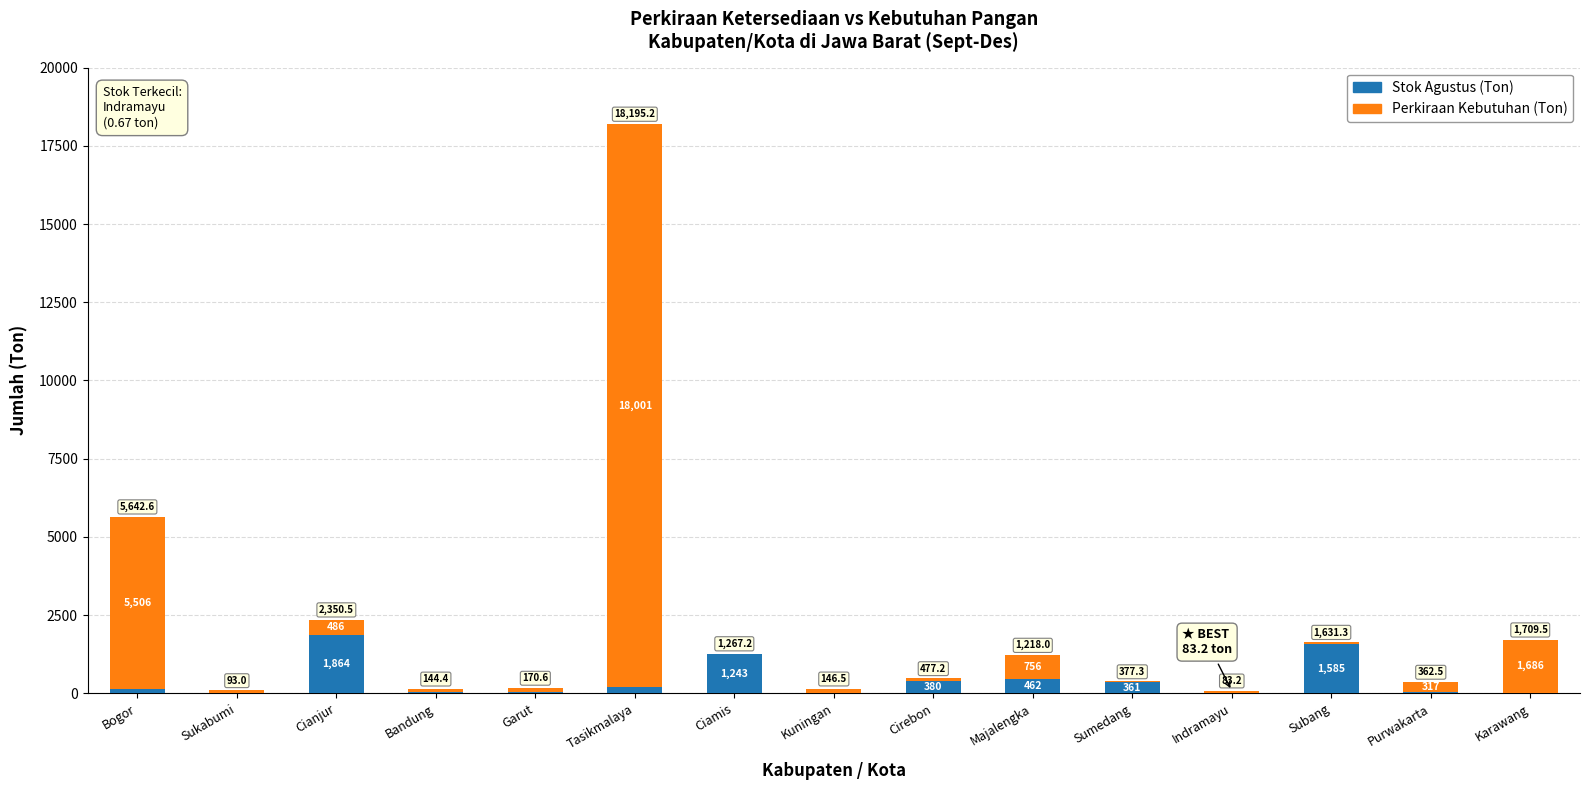

Rank the series at Bogor from highest to lowest value.

Perkiraan Kebutuhan (Ton), Stok Agustus (Ton)